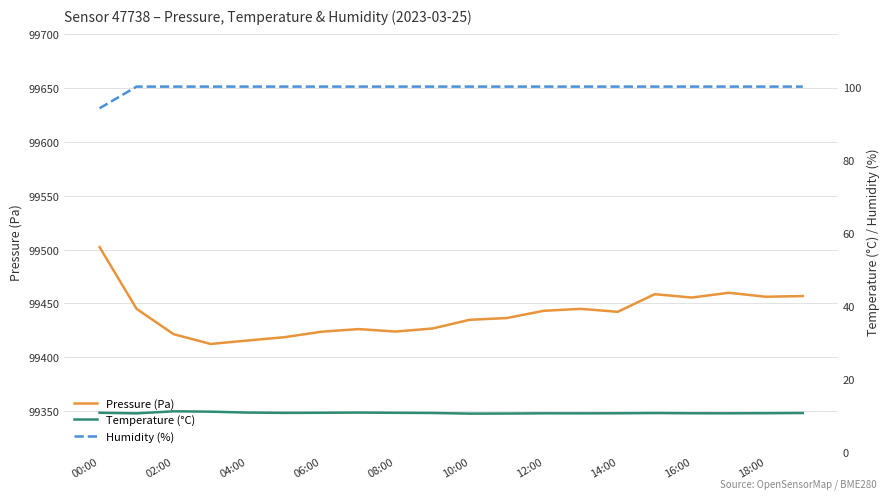

At which category is the sum across all series the highest?

00:00